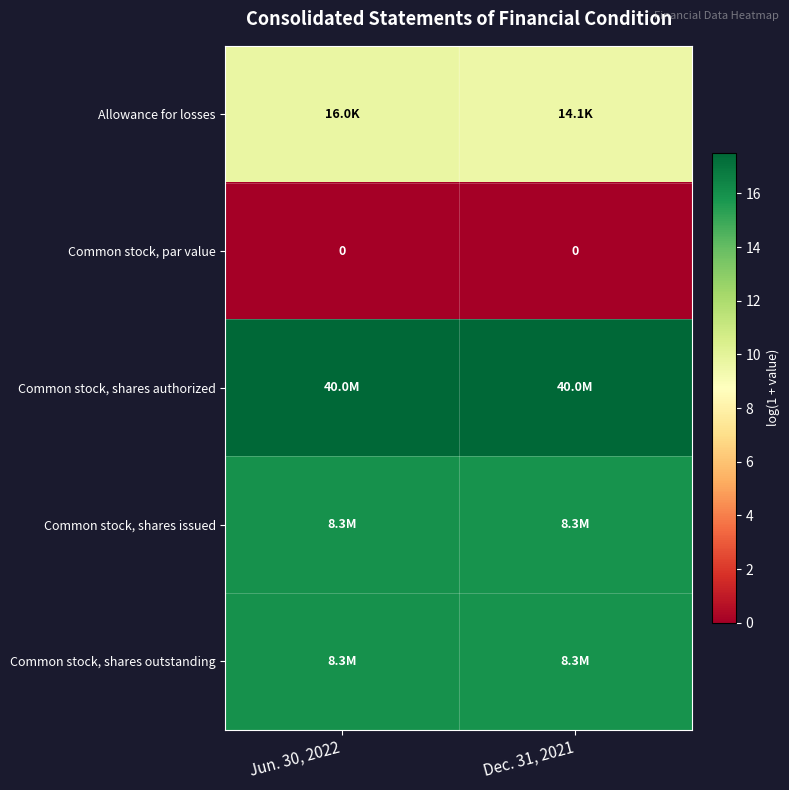

What is the difference between the maximum and minimum values in the row_0 series?

0.1